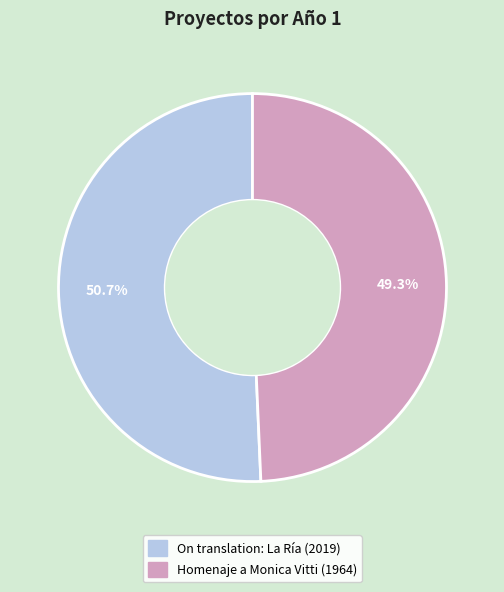

Rank the categories by value from highest to lowest.

On translation: La Ría, Homenaje a Monica Vitti